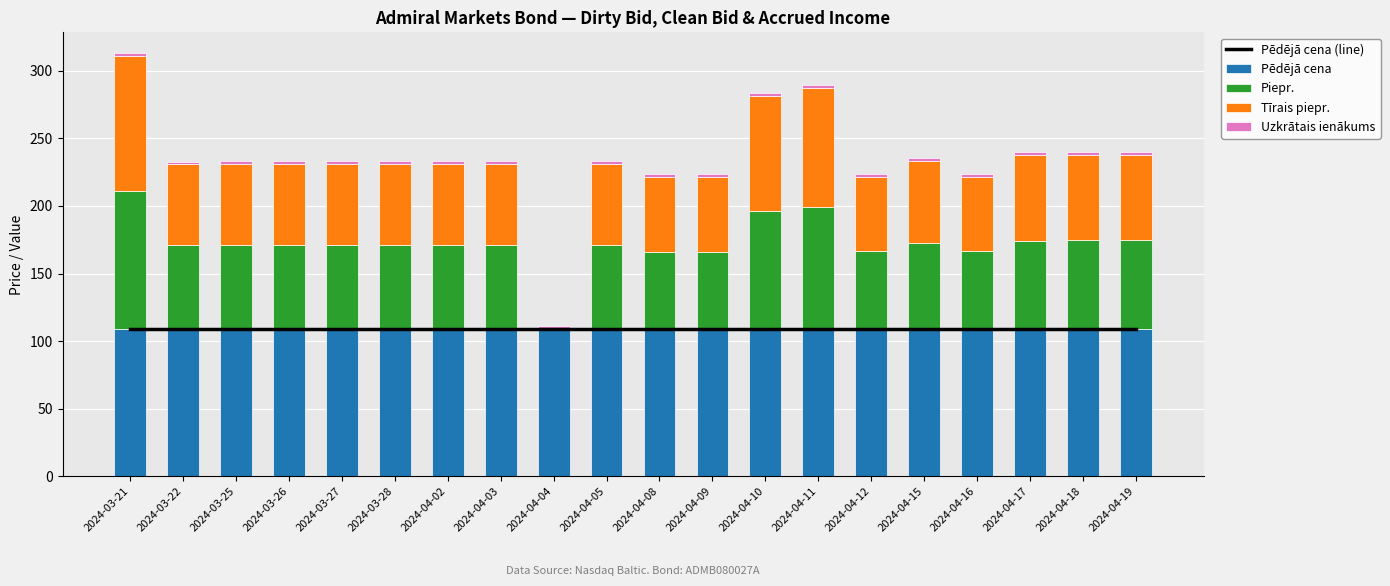

Reading left to right, extract all data points from this chart.

Pēdējā cena (line): 2024-03-21=108.9	2024-03-22=108.9	2024-03-25=108.9	2024-03-26=108.9	2024-03-27=108.9	2024-03-28=108.9	2024-04-02=108.9	2024-04-03=108.9	2024-04-04=108.9	2024-04-05=108.9	2024-04-08=108.9	2024-04-09=108.9	2024-04-10=108.9	2024-04-11=108.9	2024-04-12=108.9	2024-04-15=108.9	2024-04-16=108.9	2024-04-17=108.9	2024-04-18=108.9	2024-04-19=108.9
Pēdējā cena: 2024-03-21=108.9	2024-03-22=108.9	2024-03-25=108.9	2024-03-26=108.9	2024-03-27=108.9	2024-03-28=108.9	2024-04-02=108.9	2024-04-03=108.9	2024-04-04=108.9	2024-04-05=108.9	2024-04-08=108.9	2024-04-09=108.9	2024-04-10=108.9	2024-04-11=108.9	2024-04-12=108.9	2024-04-15=108.9	2024-04-16=108.9	2024-04-17=108.9	2024-04-18=108.9	2024-04-19=108.9
Piepr.: 2024-03-21=101.9	2024-03-22=62.0	2024-03-25=62.0	2024-03-26=62.0	2024-03-27=62.1	2024-03-28=62.1	2024-04-02=62.1	2024-04-03=62.2	2024-04-04=0.0	2024-04-05=62.2	2024-04-08=57.3	2024-04-09=57.3	2024-04-10=87.3	2024-04-11=90.4	2024-04-12=57.4	2024-04-15=63.4	2024-04-16=57.4	2024-04-17=65.5	2024-04-18=65.5	2024-04-19=65.6
Tīrais piepr.: 2024-03-21=100.0	2024-03-22=60.0	2024-03-25=60.0	2024-03-26=60.0	2024-03-27=60.0	2024-03-28=60.0	2024-04-02=60.0	2024-04-03=60.0	2024-04-04=0.0	2024-04-05=60.0	2024-04-08=55.0	2024-04-09=55.0	2024-04-10=85.0	2024-04-11=88.0	2024-04-12=55.0	2024-04-15=61.0	2024-04-16=55.0	2024-04-17=63.0	2024-04-18=63.0	2024-04-19=63.0
Uzkrātais ienākums: 2024-03-21=1.9	2024-03-22=2.0	2024-03-25=2.0	2024-03-26=2.0	2024-03-27=2.1	2024-03-28=2.1	2024-04-02=2.1	2024-04-03=2.2	2024-04-04=2.2	2024-04-05=2.2	2024-04-08=2.3	2024-04-09=2.3	2024-04-10=2.3	2024-04-11=2.4	2024-04-12=2.4	2024-04-15=2.4	2024-04-16=2.4	2024-04-17=2.5	2024-04-18=2.5	2024-04-19=2.6